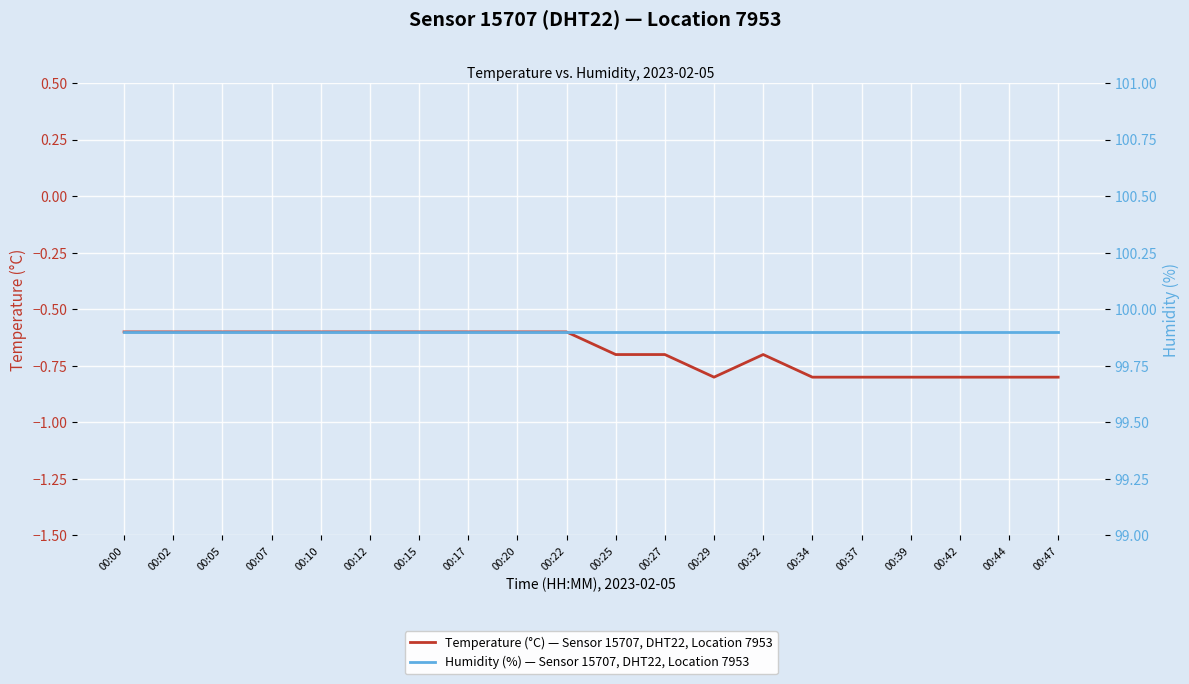

What is the total value across all series at 00:25?

99.2